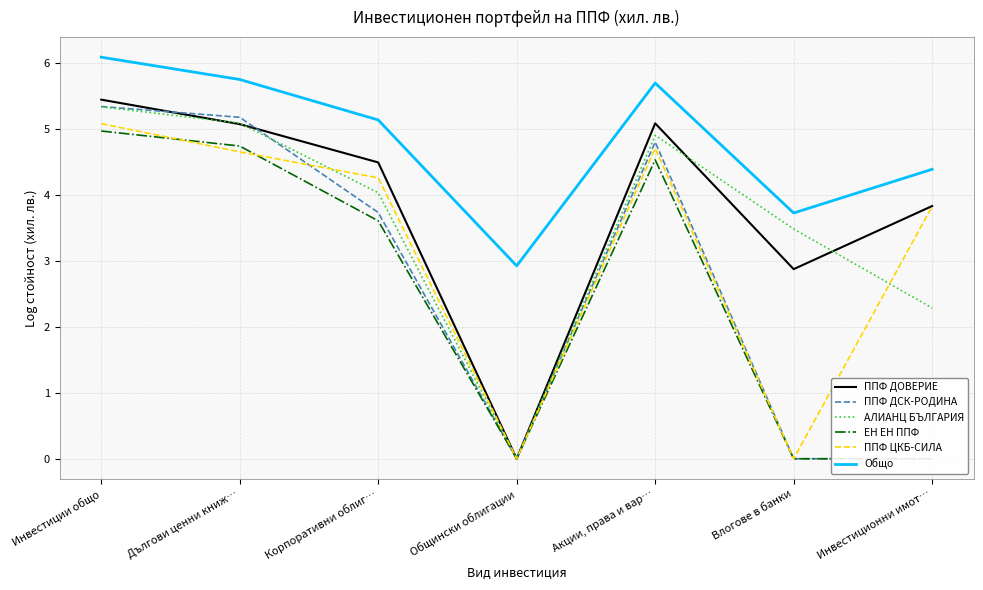

Reading right to left, what are all the values shown in this chart?

ППФ ДОВЕРИЕ: 3.8	2.9	5.1	0.0	4.5	5.1	5.4
ППФ ДСК-РОДИНА: 0.0	0.0	4.8	0.0	3.7	5.2	5.3
АЛИАНЦ БЪЛГАРИЯ: 2.3	3.5	4.9	0.0	4.0	5.1	5.3
ЕН ЕН ППФ: 0.0	0.0	4.5	0.0	3.6	4.7	5.0
ППФ ЦКБ-СИЛА: 3.8	0.0	4.7	0.0	4.3	4.7	5.1
Общо: 4.4	3.7	5.7	2.9	5.1	5.8	6.1